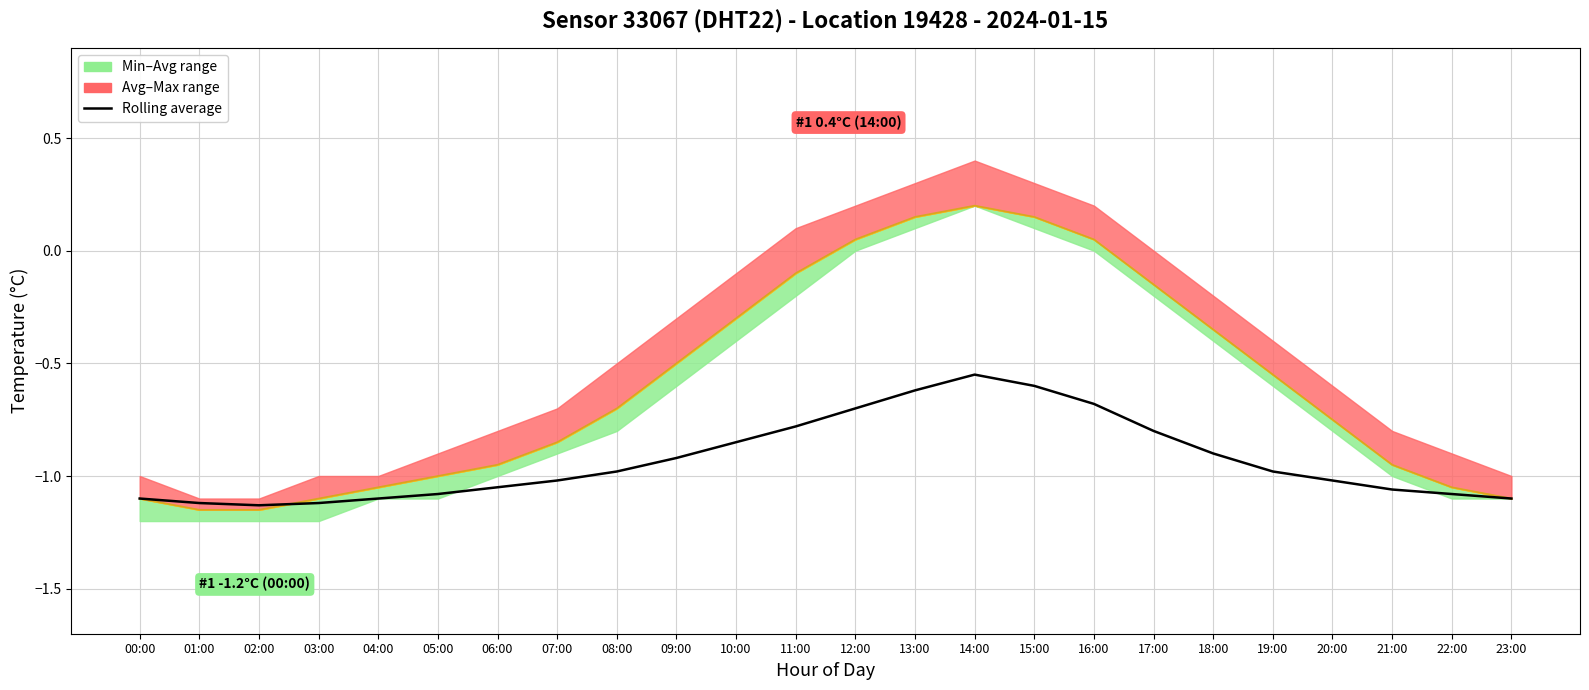

Is it true that Avg temperature equals 0.2 at 14:00?

True